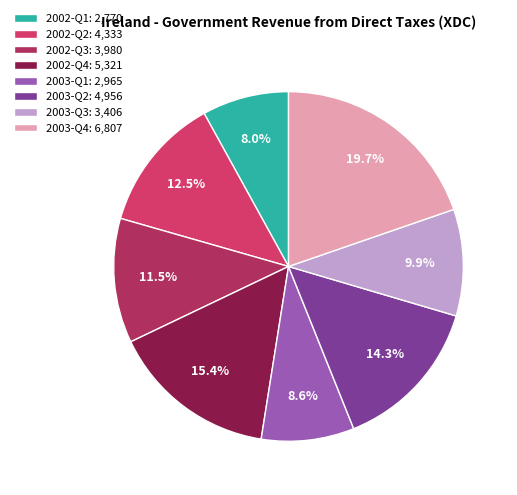

What percentage do 2002-Q1 and 2003-Q3 together represent?

17.9%